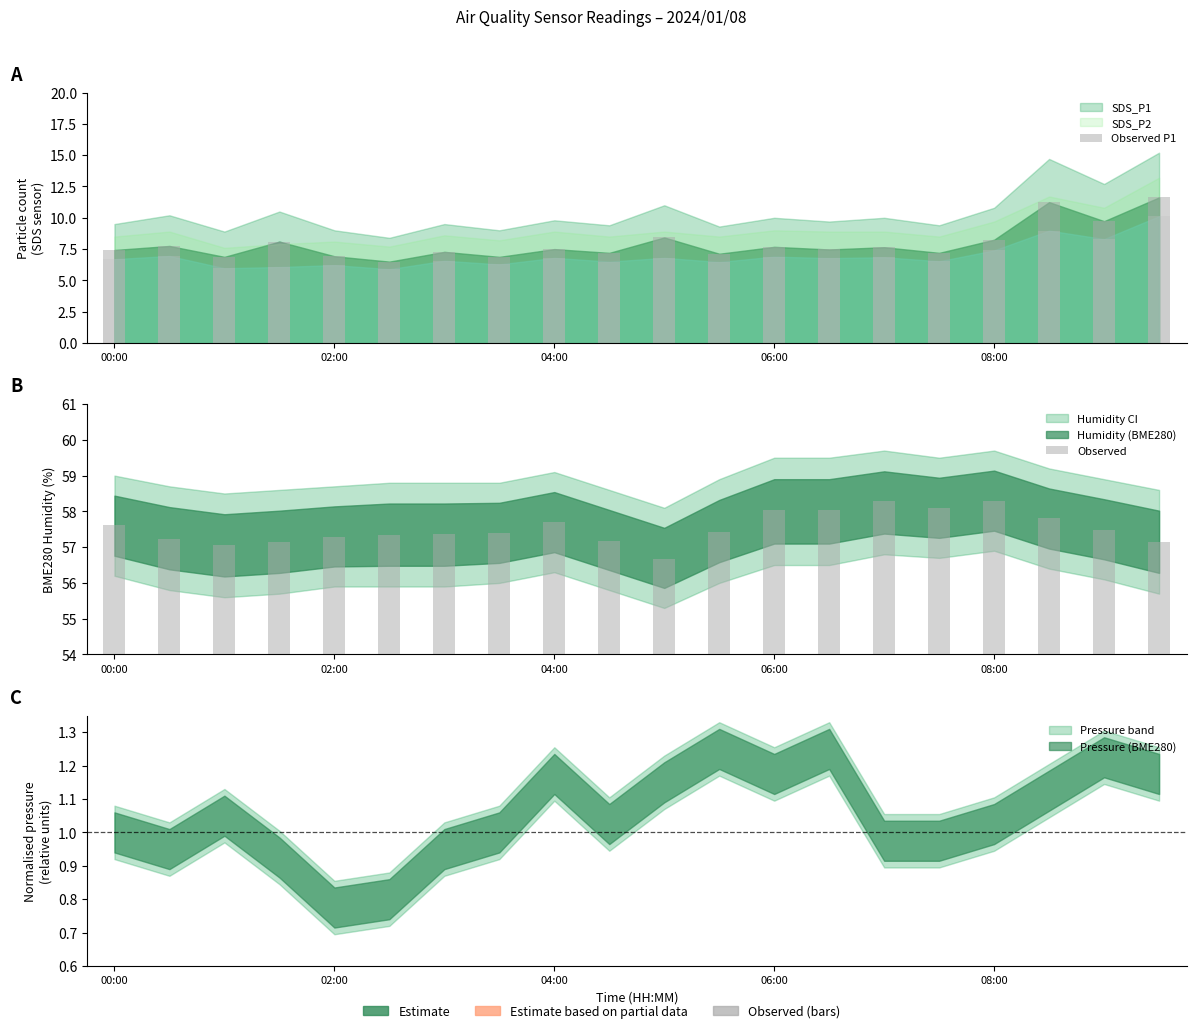

Are the bars grouped side by side (vs. stacked)?

Yes